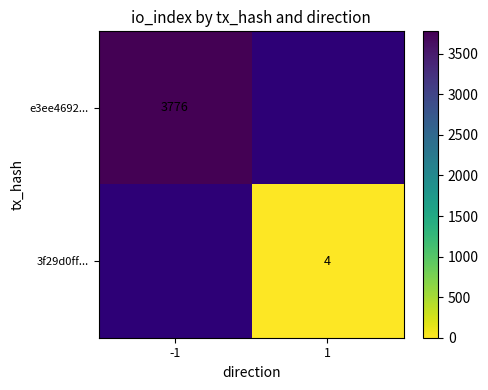

The 3f29d0ff... series shows 4 at 1. True or false?

True